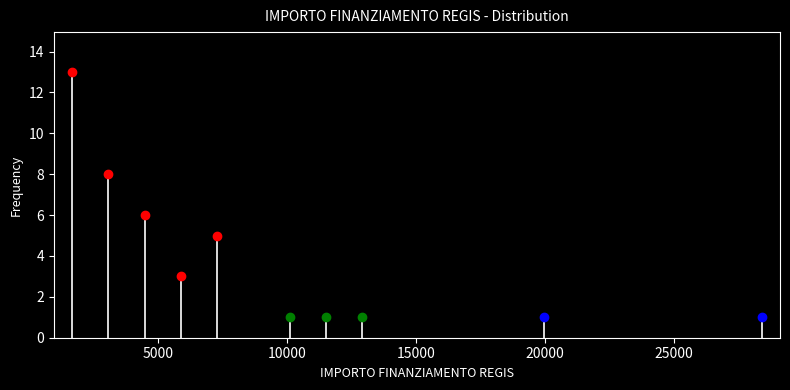

Read against the x-axis, roughly where is the centre of the tallest bar?

1500